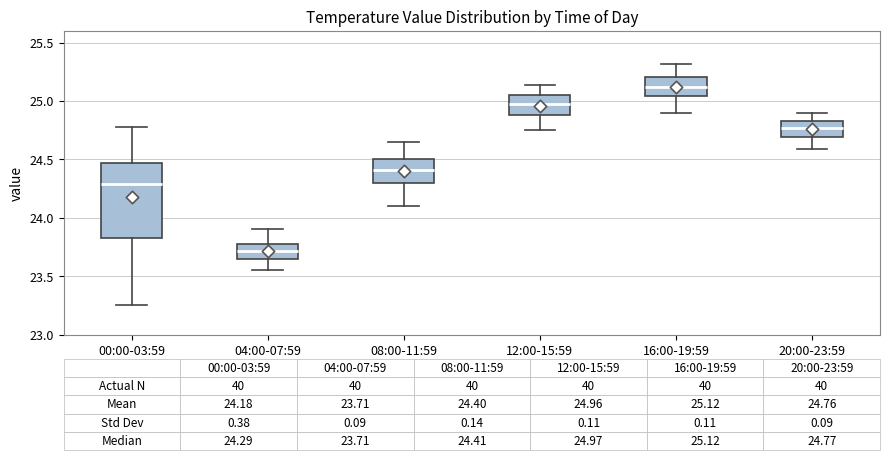

Comparing the boxes themselves (not the whiskers), which one is the tallest?

00:00-03:59